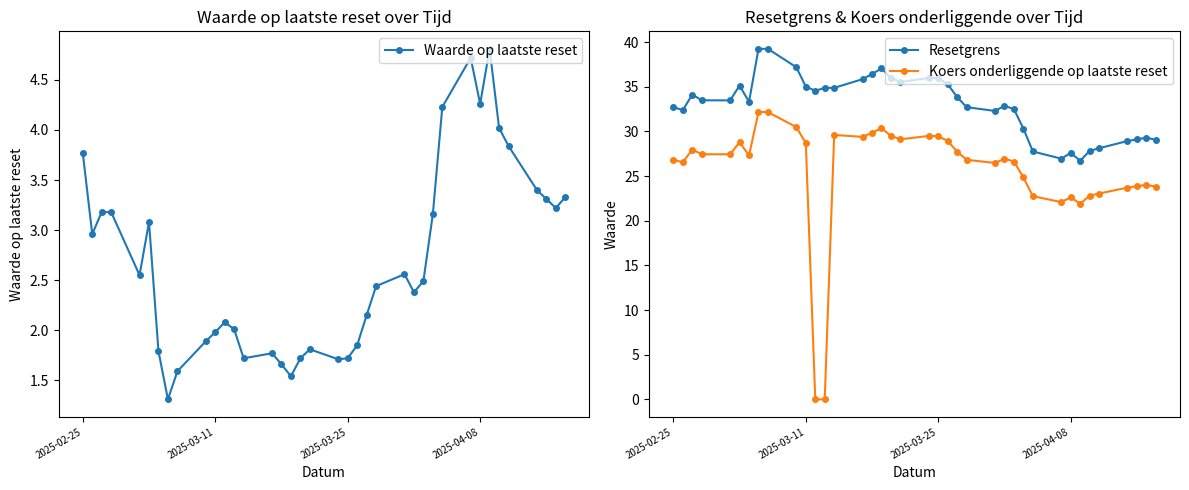

Reading right to left, list all the values displayed in this chart.

Waarde op laatste reset: 3.3	3.2	3.3	3.4	3.8	4.0	4.8	4.3	4.7	4.2	3.2	2.5	2.4	2.6	2.4	2.1	1.9	1.7	1.7	1.8	1.7	1.5	1.7	1.8	1.7	2.0	2.1	2.0	1.9	1.6	1.3	1.8	3.1	2.5	3.2	3.2	3.0	3.8
Resetgrens: 29.1	29.3	29.1	28.9	28.1	27.8	26.7	27.6	26.9	27.8	30.3	32.5	32.9	32.3	32.7	33.8	35.3	36.0	36.0	35.5	36.0	37.1	36.4	35.9	34.9	34.9	34.5	35.0	37.2	39.2	39.2	33.3	35.1	33.5	33.5	34.1	32.4	32.7
Koers onderliggende op laatste reset: 23.8	24.0	23.9	23.7	23.1	22.8	21.9	22.6	22.1	22.8	24.9	26.6	26.9	26.5	26.8	27.7	28.9	29.5	29.5	29.1	29.5	30.4	29.9	29.4	29.6	0.0	0.0	28.7	30.5	32.2	32.2	27.3	28.8	27.4	27.4	28.0	26.5	26.8